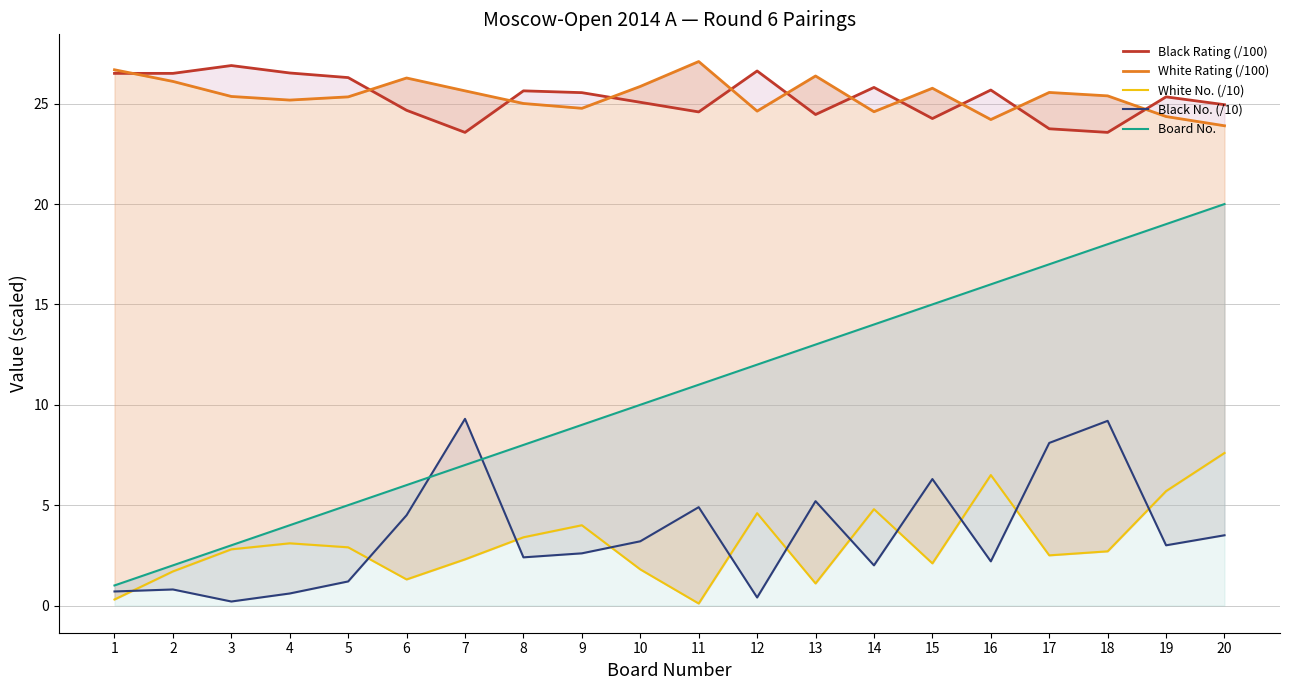

How many intersections are there between White No. (/10) and Black No. (/10)?

11